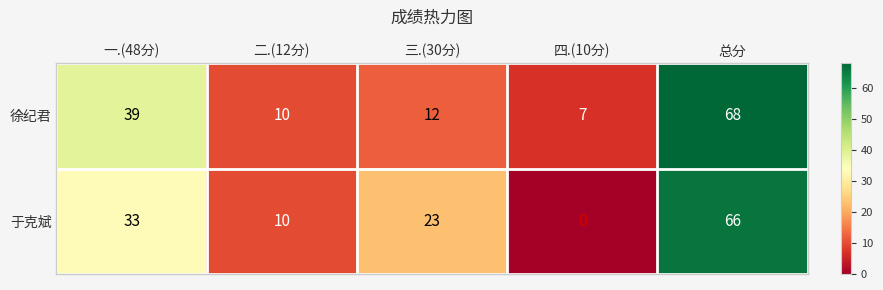

The value of 于克斌 at 一.(48分) is 33. True or false?

True